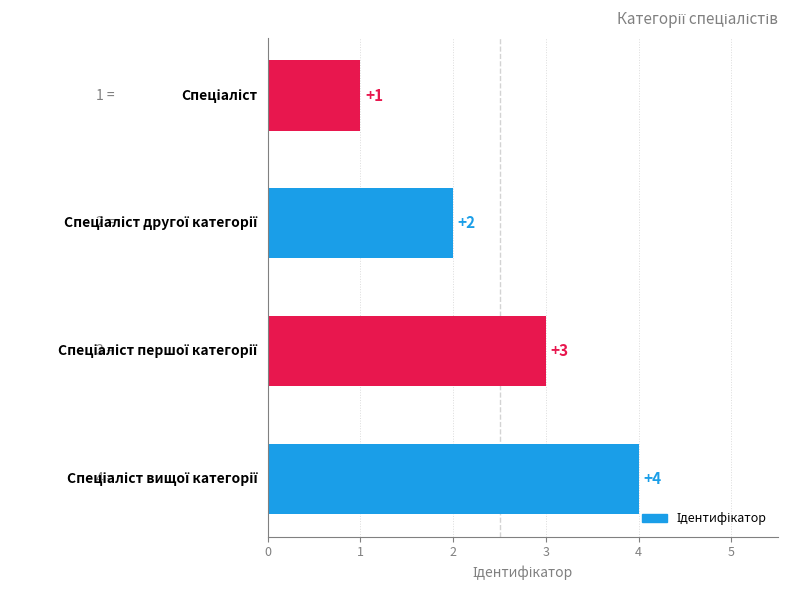

What is the value of the 1st bar from the top?

1